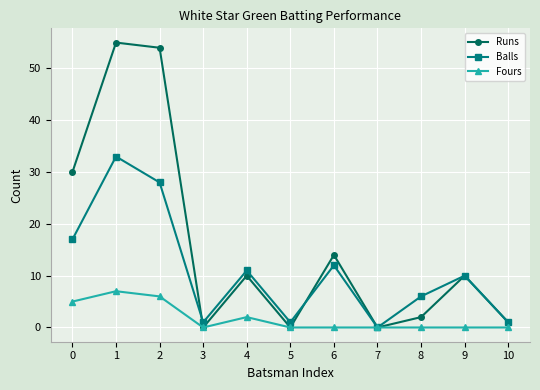

Between 0 and 3, which series saw the biggest shift?

Runs